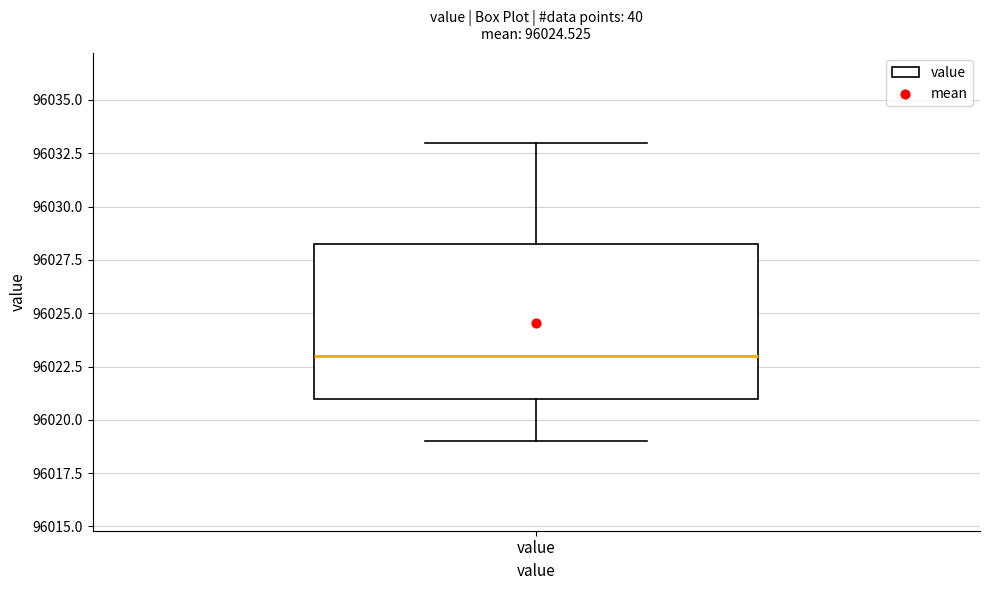

Transcribe this box plot: give where the median line is, the range the box spans, and where the two whiskers end, as read against the y-axis. The values are not printed on the chart, so give them approximately, as read against the axis.

median 96023.0, box 96021.0 to 96028.5, whiskers 96019.0 to 96033.0